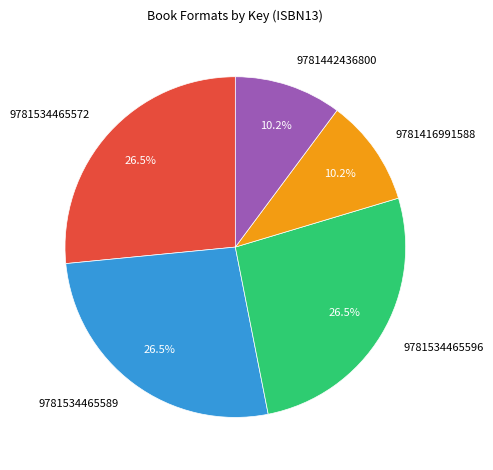

How many segments does this pie chart have?

5